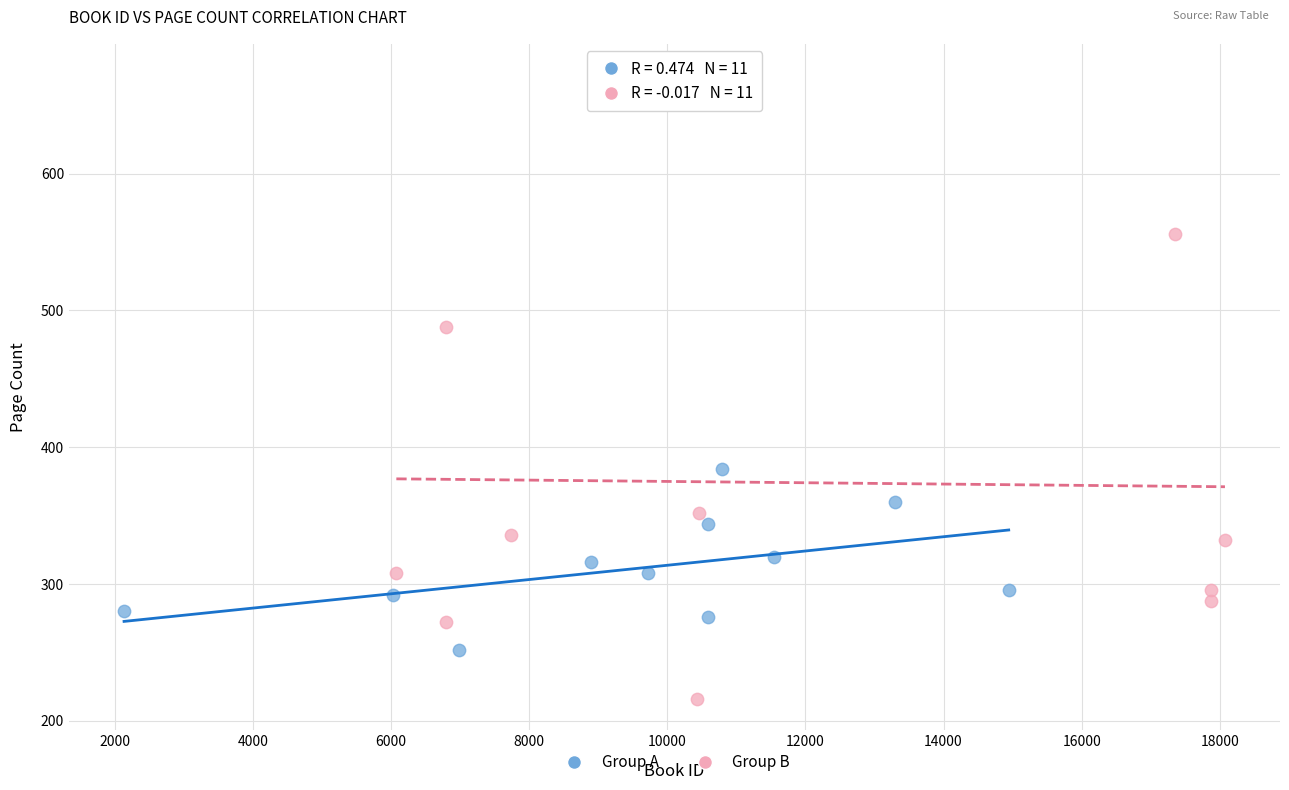

Which series has the widest spread of Y values?

Group B